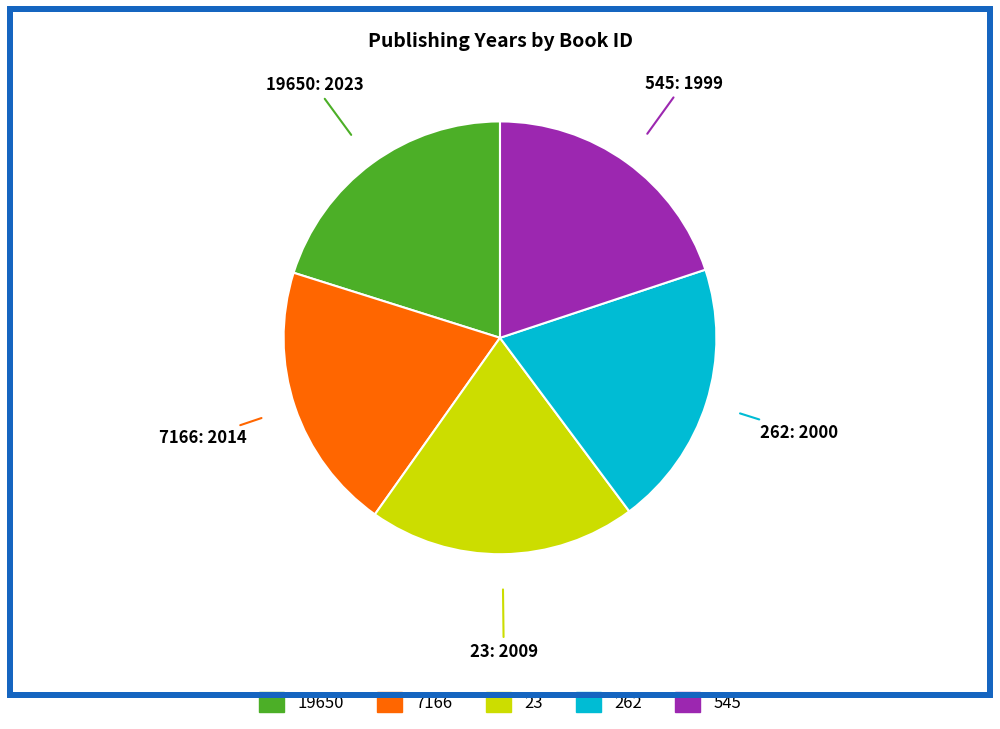

Is there a majority slice in this chart?

No